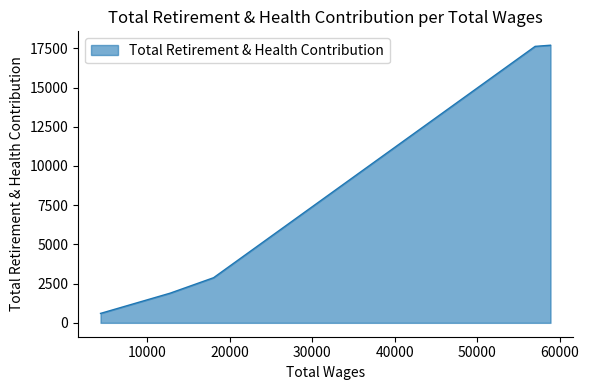

Which label corresponds to the smallest value in the chart?

4343.0